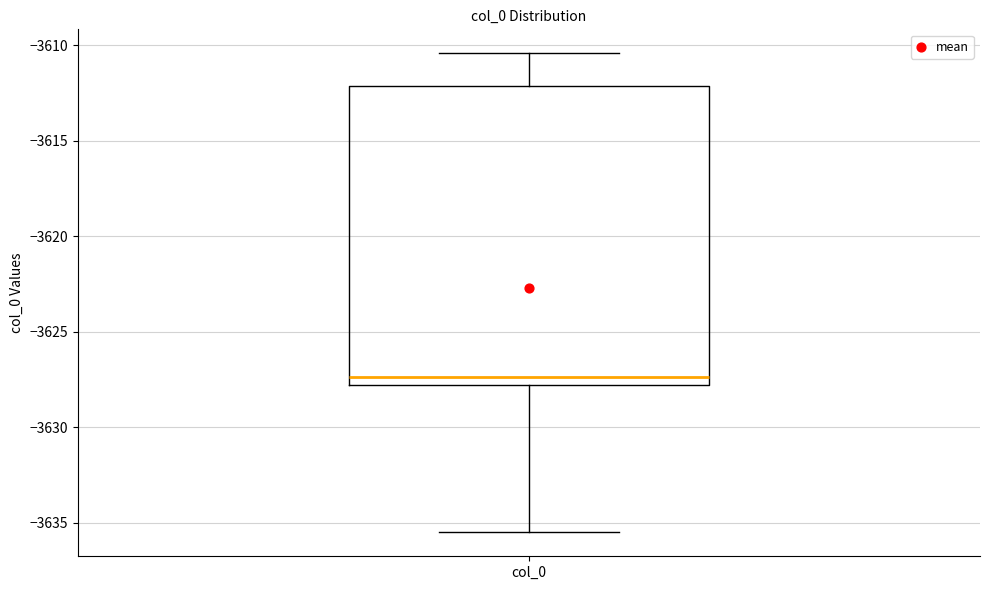

Read this box plot against the y-axis: the position of the median line, the range covered by the box, and the ends of both whiskers. The values are not printed on the chart, so give them approximately, as read against the axis.

median -3627.5, box -3628.0 to -3612.0, whiskers -3635.5 to -3610.5